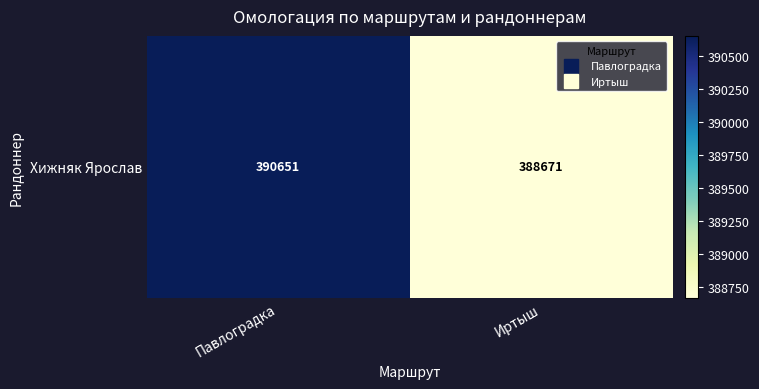

Is it true that the value at Павлоградка is 390651?

True